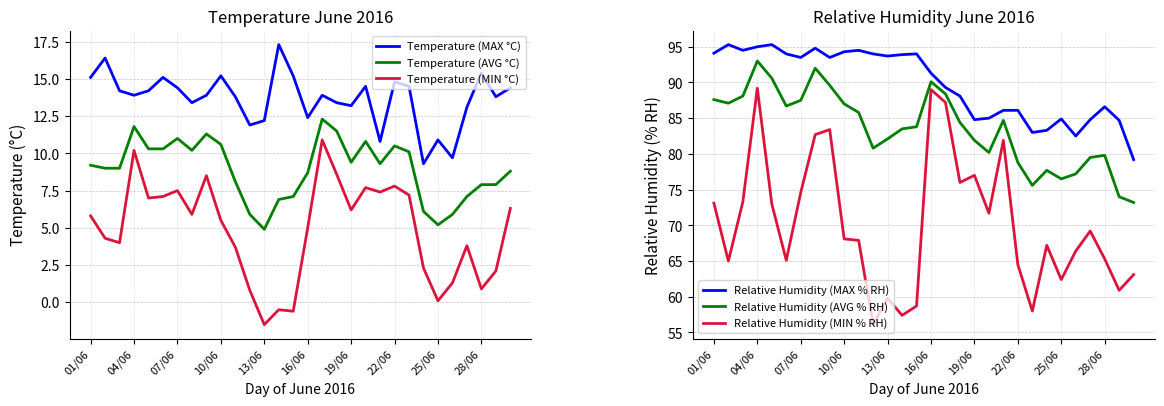

True or false: Temperature (MAX °C) has a value of 12.2 at 13/06.

True